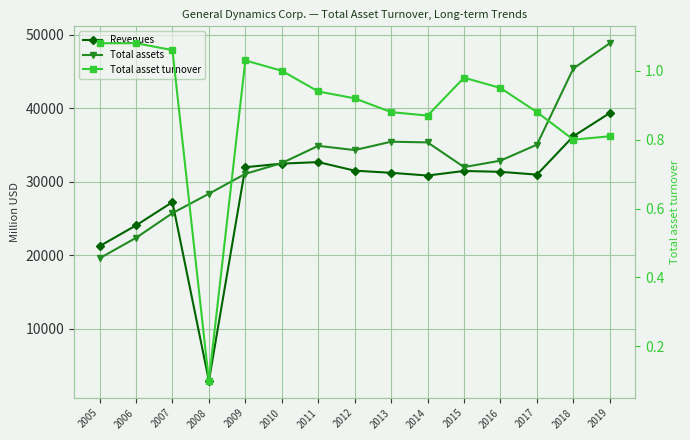

Is it true that Total asset turnover equals 1.0 at 2010?

True